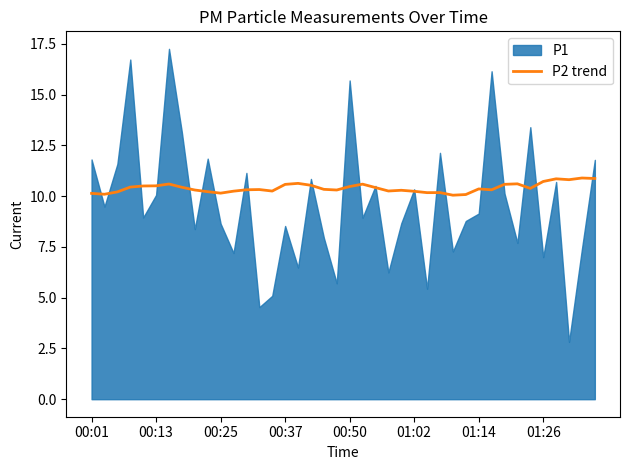

What is the highest value of the P2 trend series?

10.9